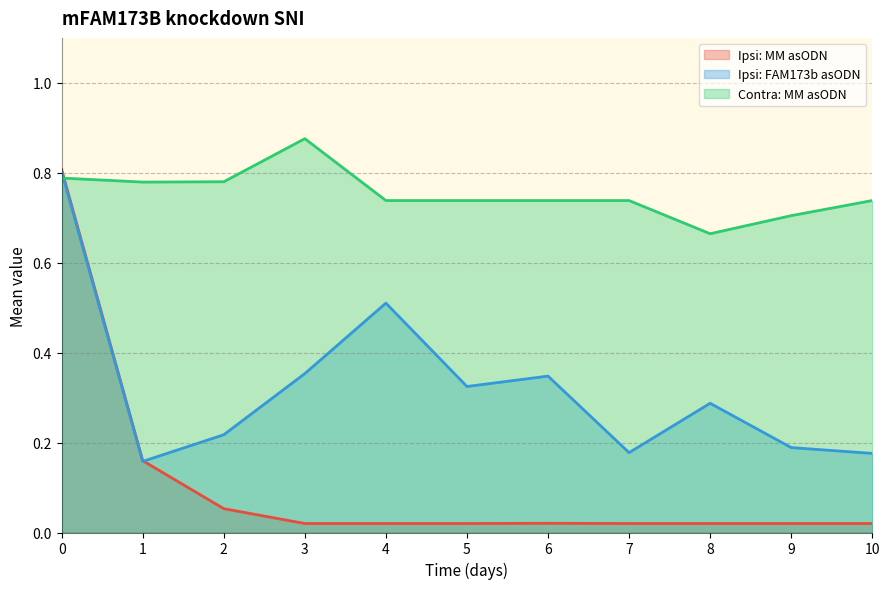

Rank the series at 10 from highest to lowest value.

Contra: MM asODN, Ipsi: FAM173b asODN, Ipsi: MM asODN